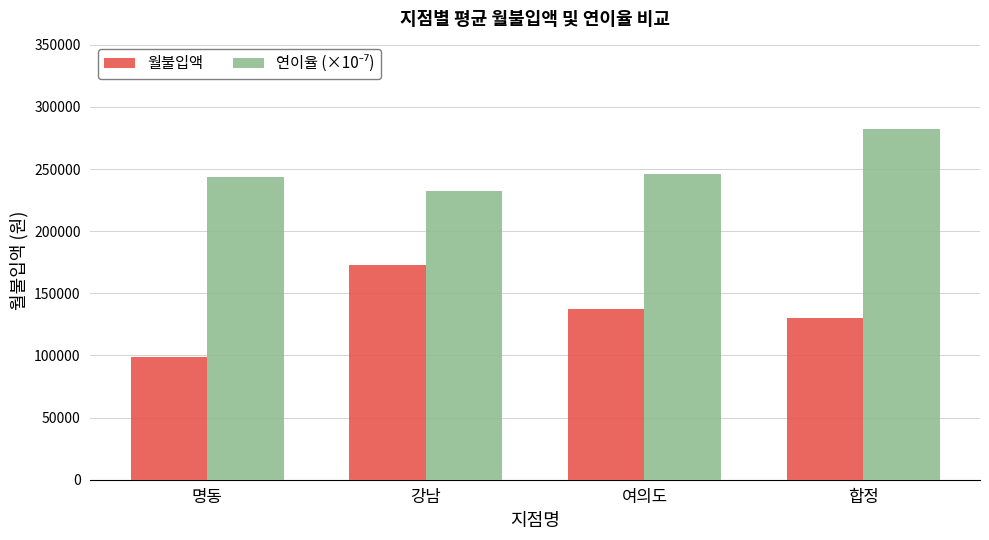

What is the maximum value shown in the chart?

282000.0